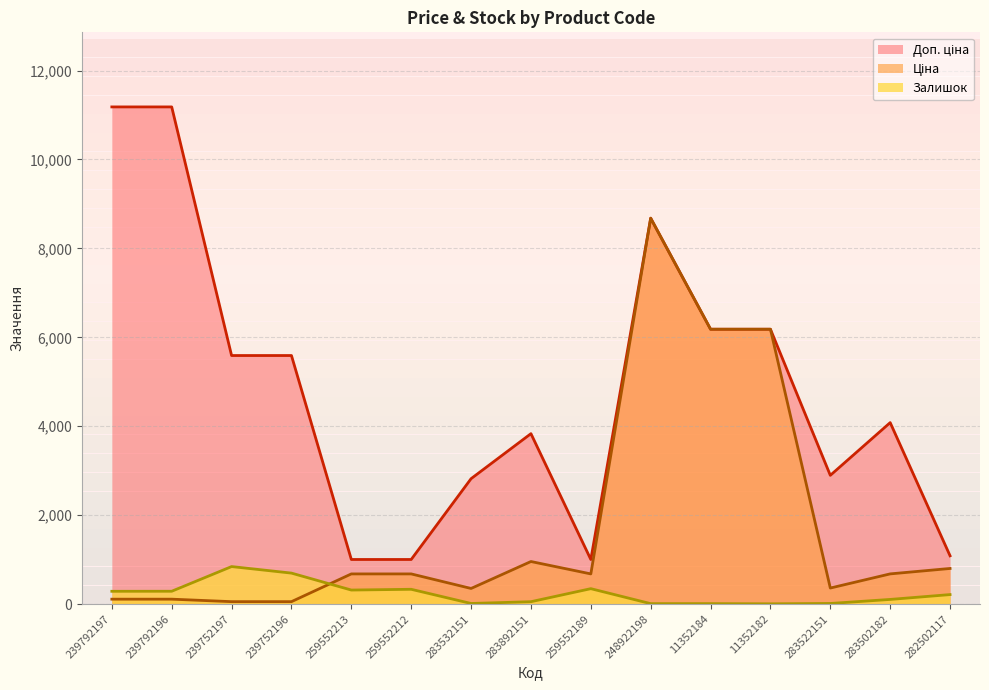

The Залишок series shows 215.0 at 282502117. True or false?

True